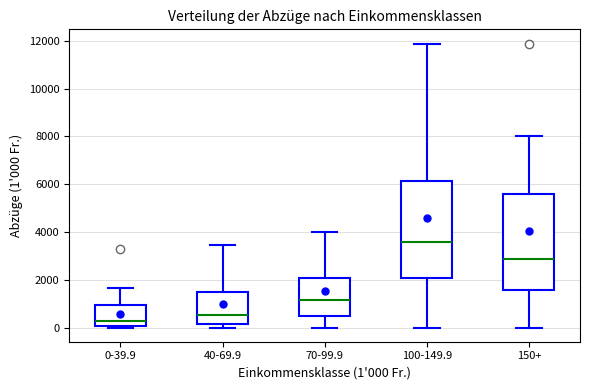

Reading left to right, transcribe this box plot: for each box, give where its median line is, the range the box spans, and where its two whiskers end, as read against the y-axis. The values are not printed on the chart, so give them approximately, as read against the axis.

0-39.9: median 200, box 0 to 1000, whiskers 0 to 1600
40-69.9: median 600, box 200 to 1400, whiskers 0 to 3400
70-99.9: median 1200, box 400 to 2000, whiskers 0 to 4000
100-149.9: median 3600, box 2000 to 6200, whiskers 0 to 11800
150+: median 2800, box 1600 to 5600, whiskers 0 to 8000